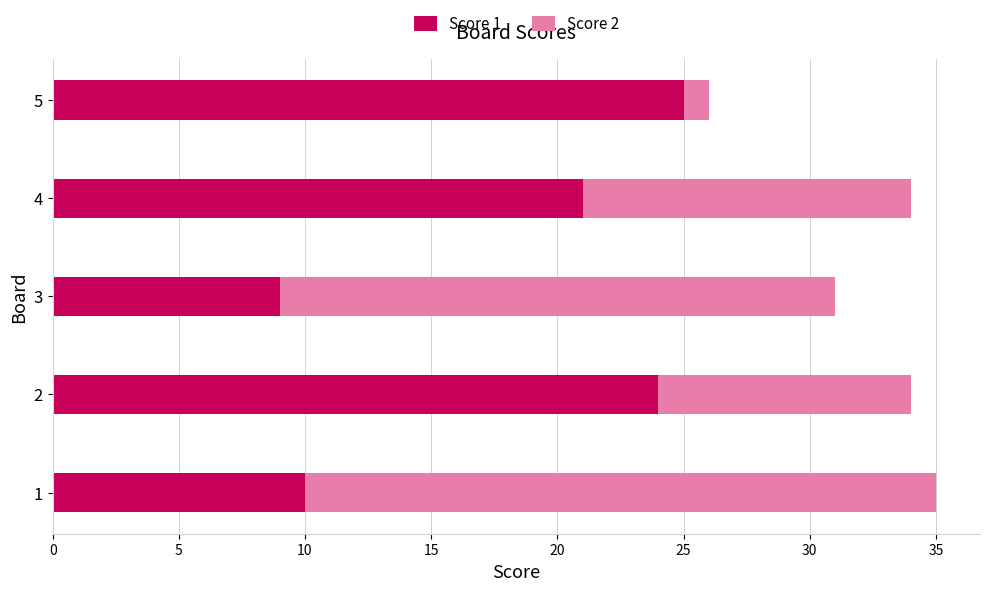

What is the total value across all series at 4?

34